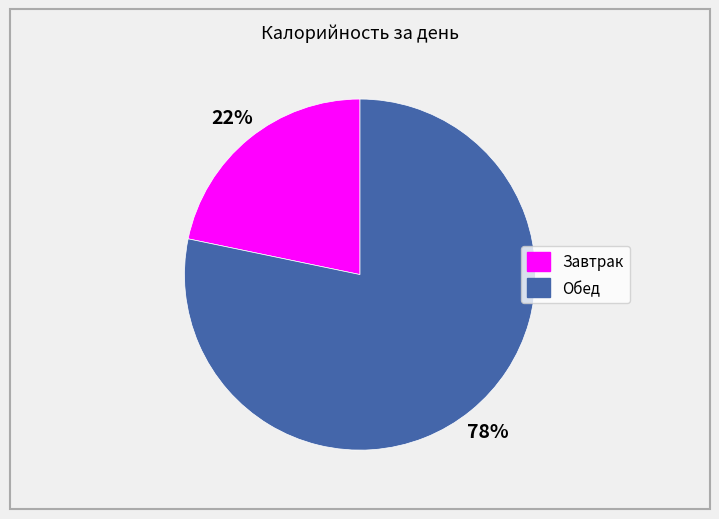

Is the sum of Обед and Завтрак greater than half?

Yes